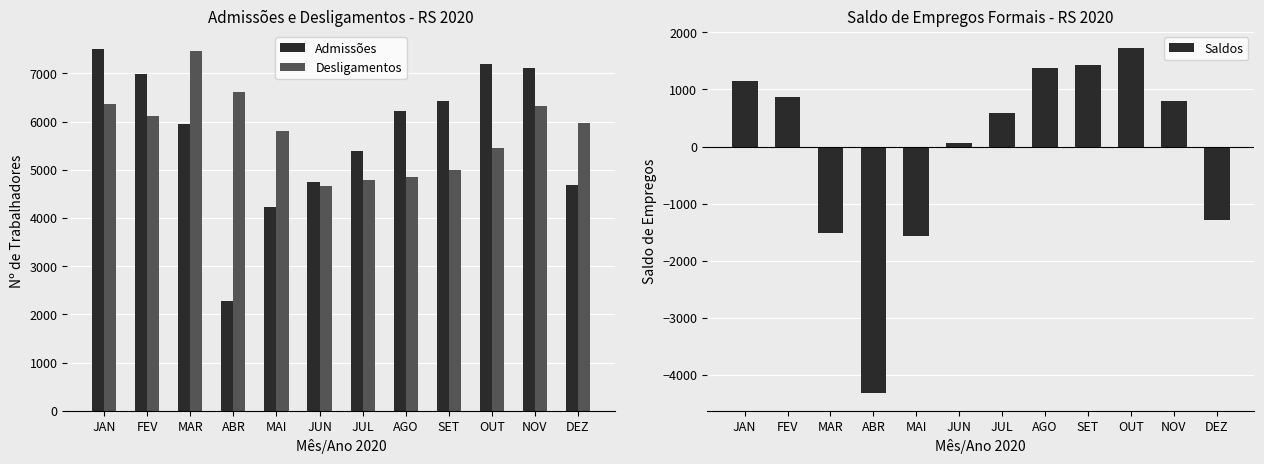

At ABR, list the series in order from smallest to largest.

Saldos, Admissões, Desligamentos